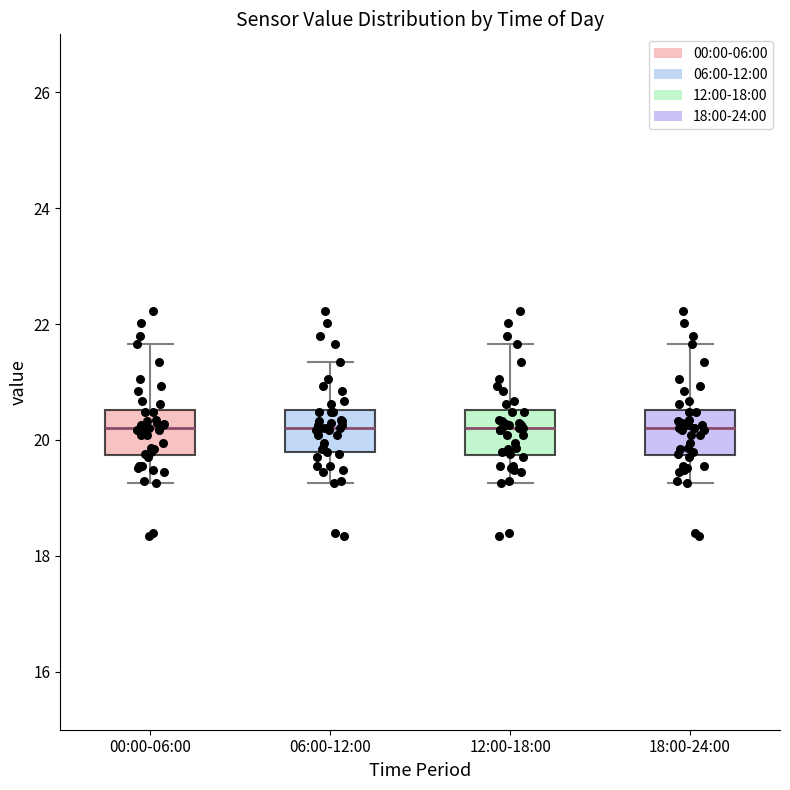

Reading left to right, read every box against the y-axis: the position of its median line, the range the box covers, and the ends of its whiskers. The values are not printed on the chart, so give them approximately, as read against the axis.

00:00-06:00: median 20.2, box 19.8 to 20.6, whiskers 19.2 to 21.6
06:00-12:00: median 20.2, box 19.8 to 20.6, whiskers 19.2 to 21.4
12:00-18:00: median 20.2, box 19.8 to 20.6, whiskers 19.2 to 21.6
18:00-24:00: median 20.2, box 19.8 to 20.6, whiskers 19.2 to 21.6